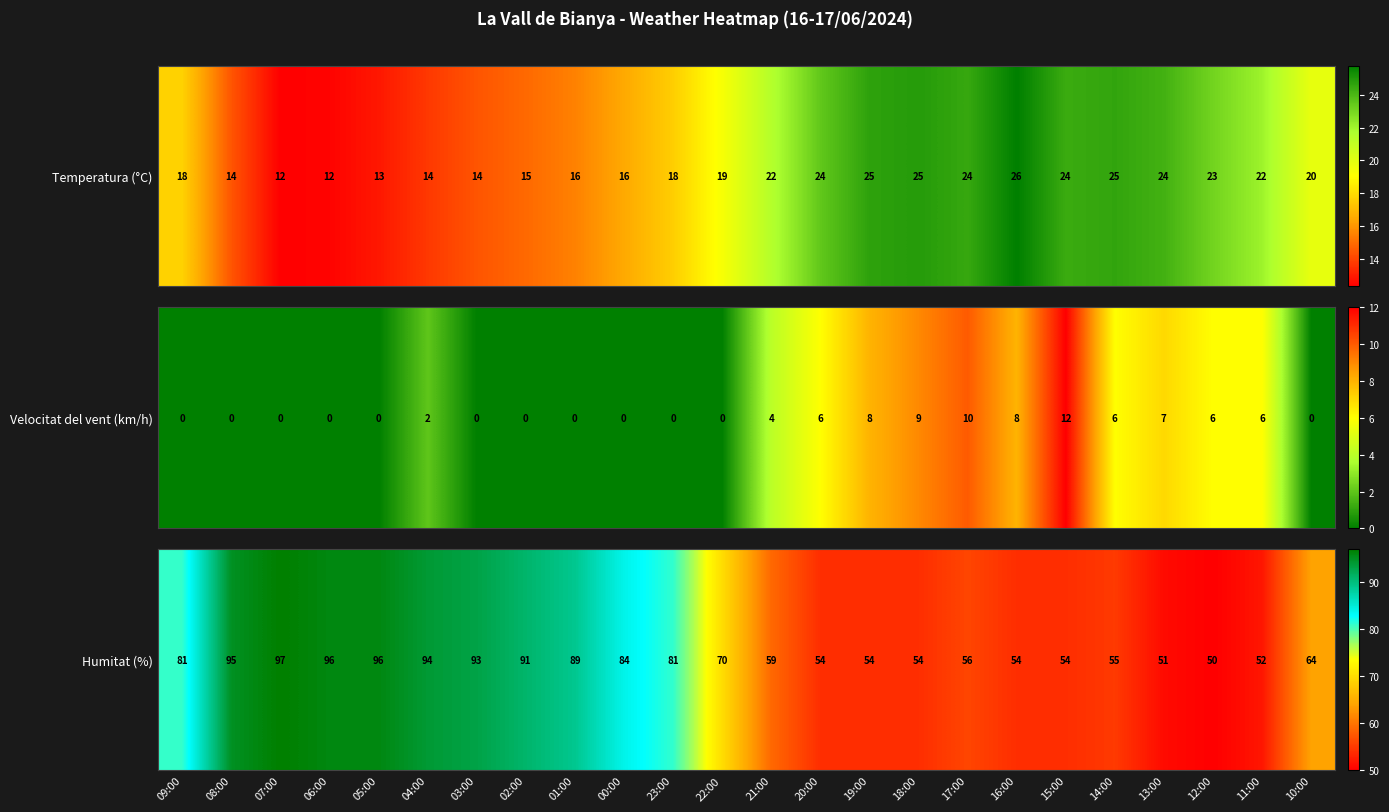

Which category has the lowest value across all series?

12:00